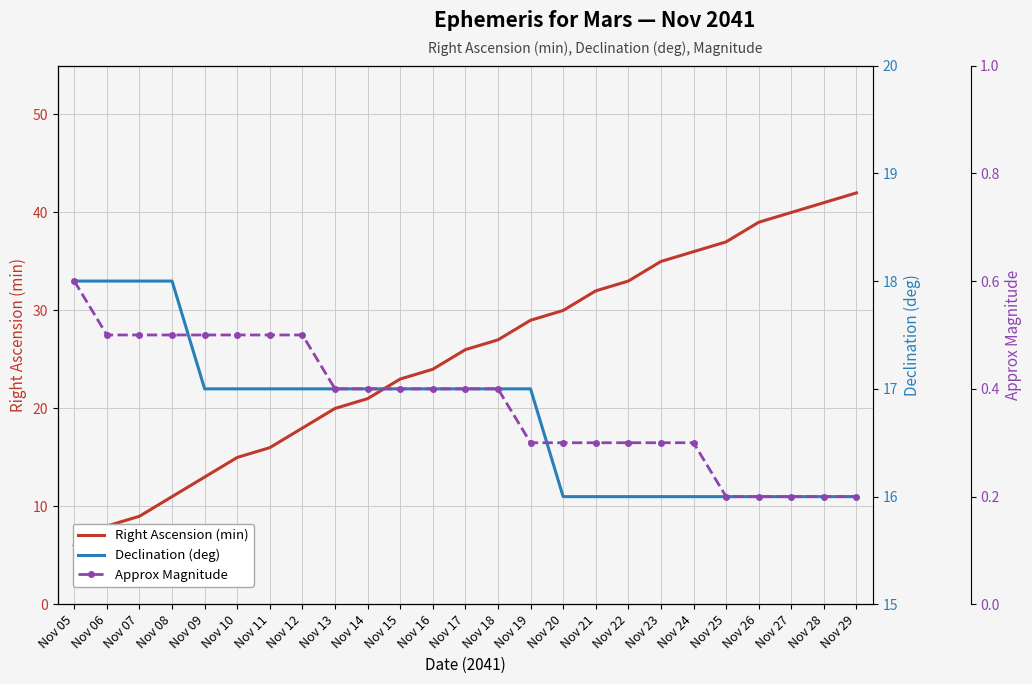

What is the difference between the highest and lowest values at Nov 28?

40.8